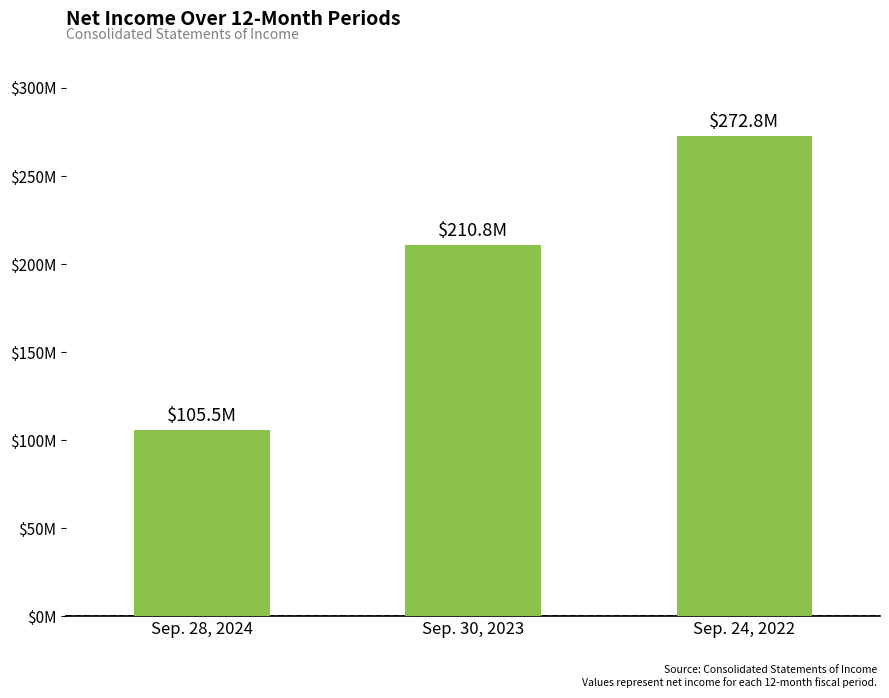

Reading right to left, transcribe all the data shown in this chart.

Sep. 24, 2022=272758928	Sep. 30, 2023=210811959	Sep. 28, 2024=105541301